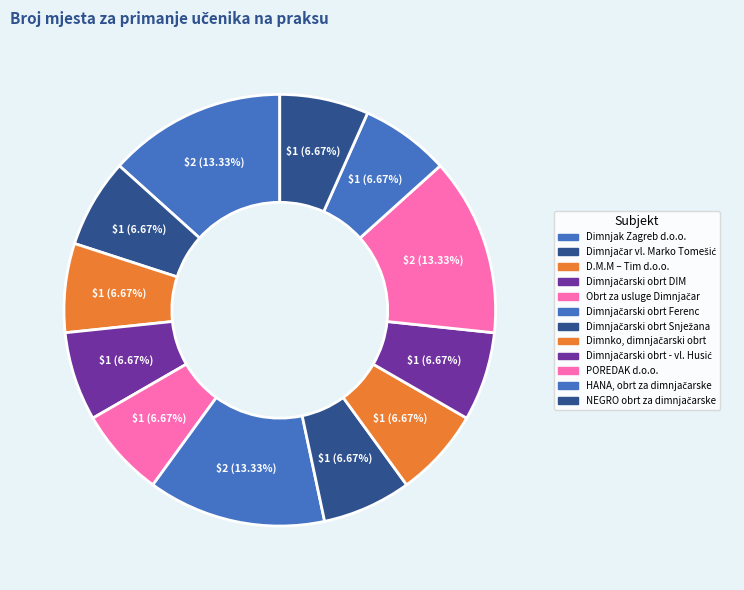

Which category has the smallest portion of the pie?

Dimnjačar vl. Marko Tomešić